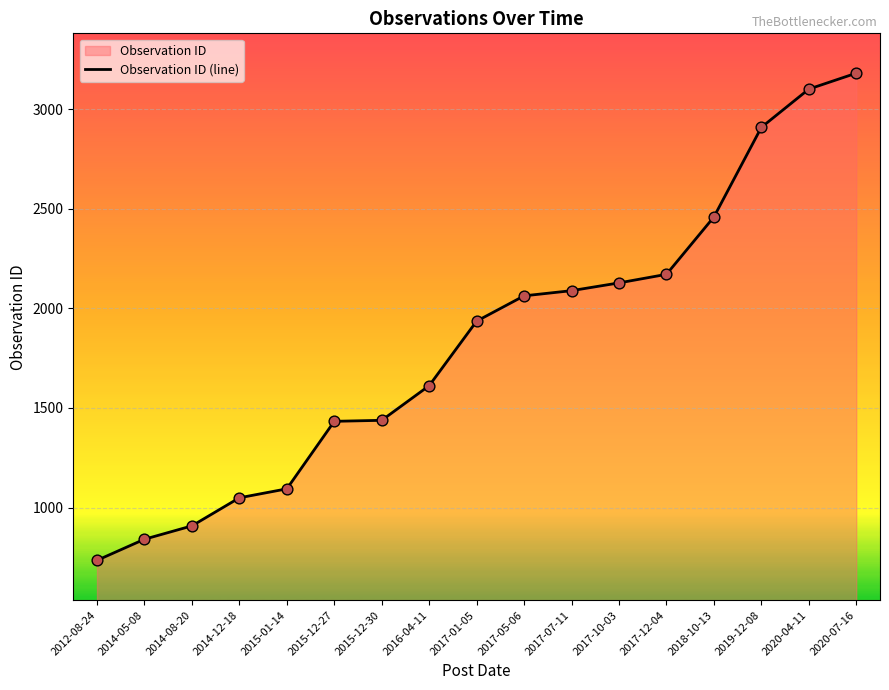

Approximately how many times larger is the value at 2015-01-14 compared to 2017-05-06?

0.5